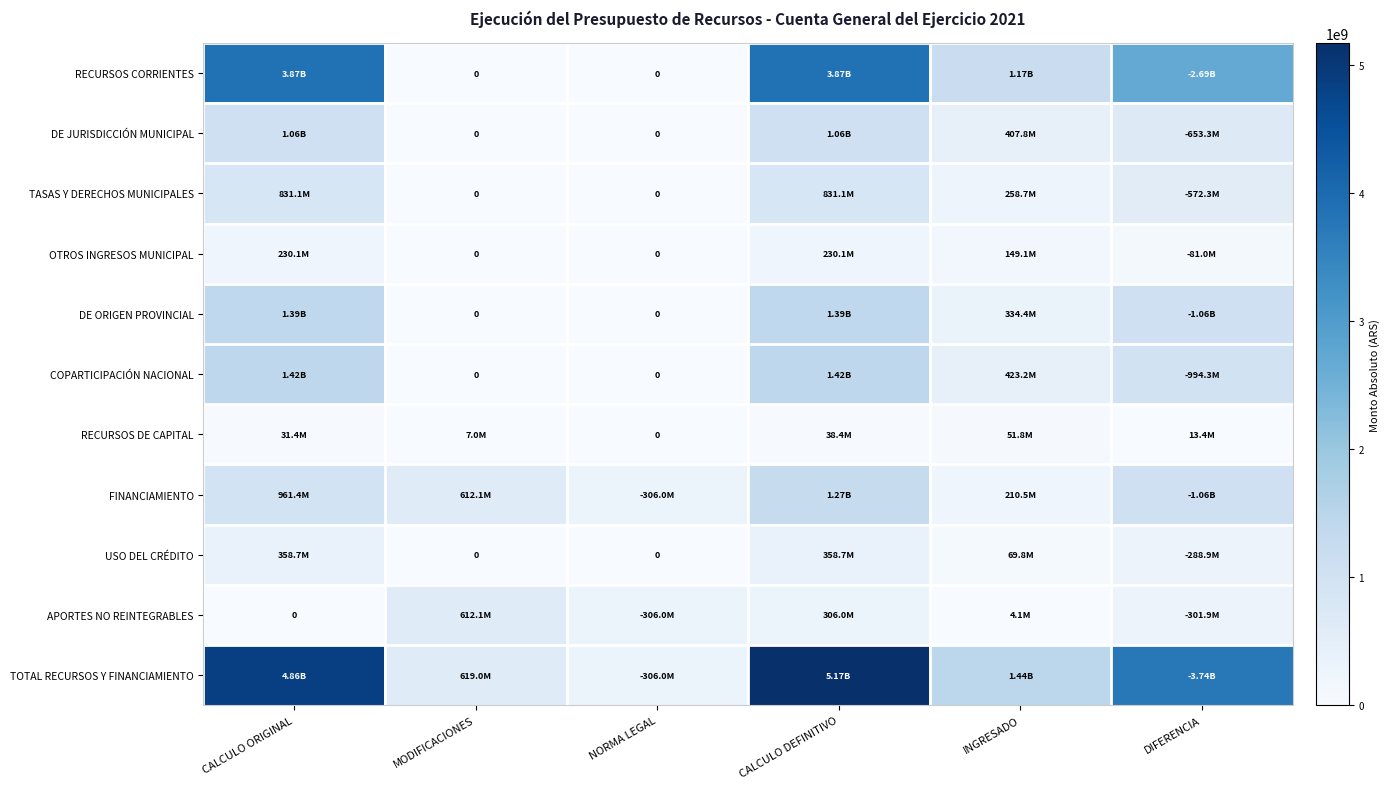

How many values in the RECURSOS CORRIENTES series are below 2694626759?

3